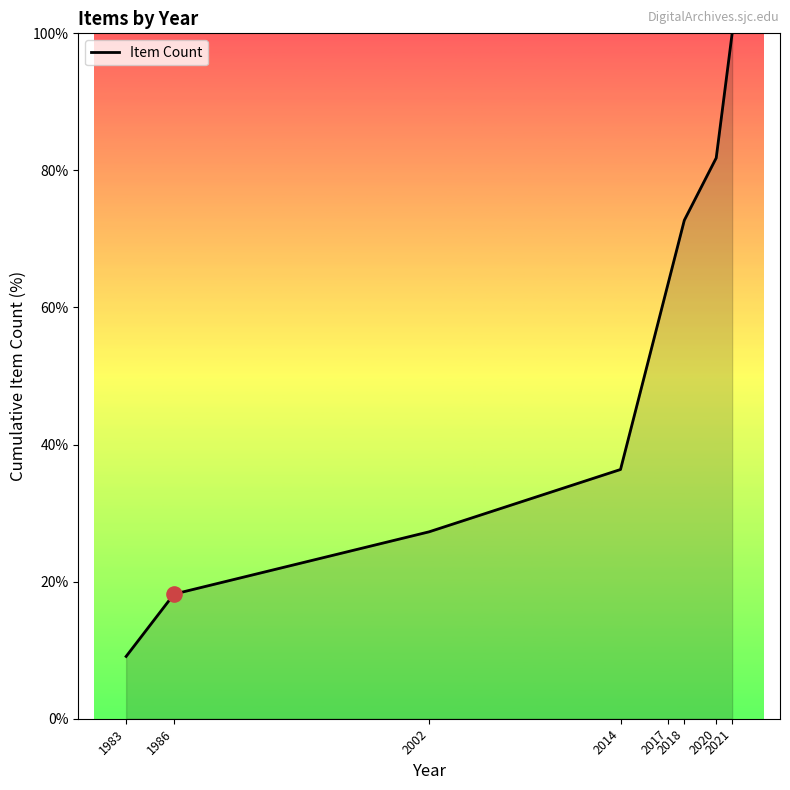

What is the ratio of the value at 1986 to the value at 2002?

0.7